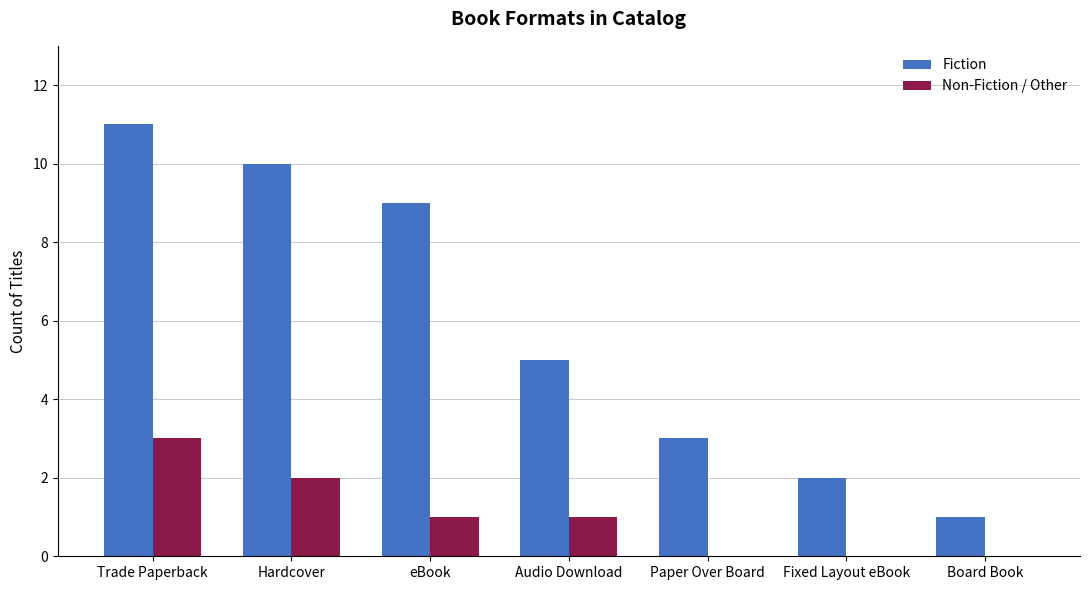

What is the label of the 2nd bar from the left?

Hardcover